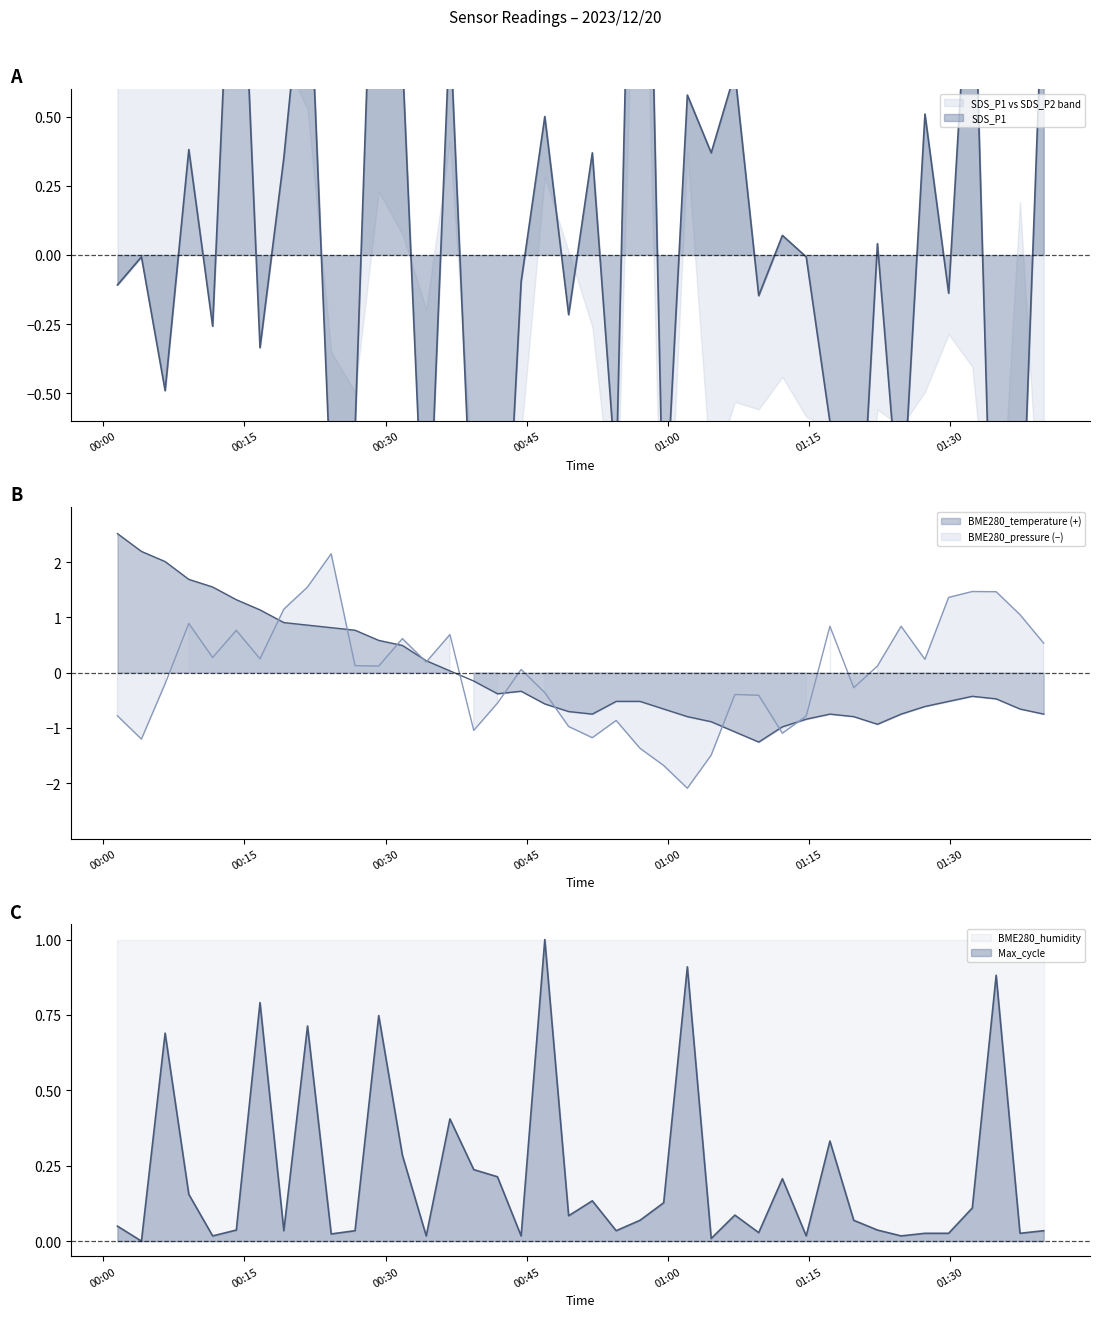

Is it true that Max_cycle equals 0.5 at 2023/12/20 00:16:39?

False